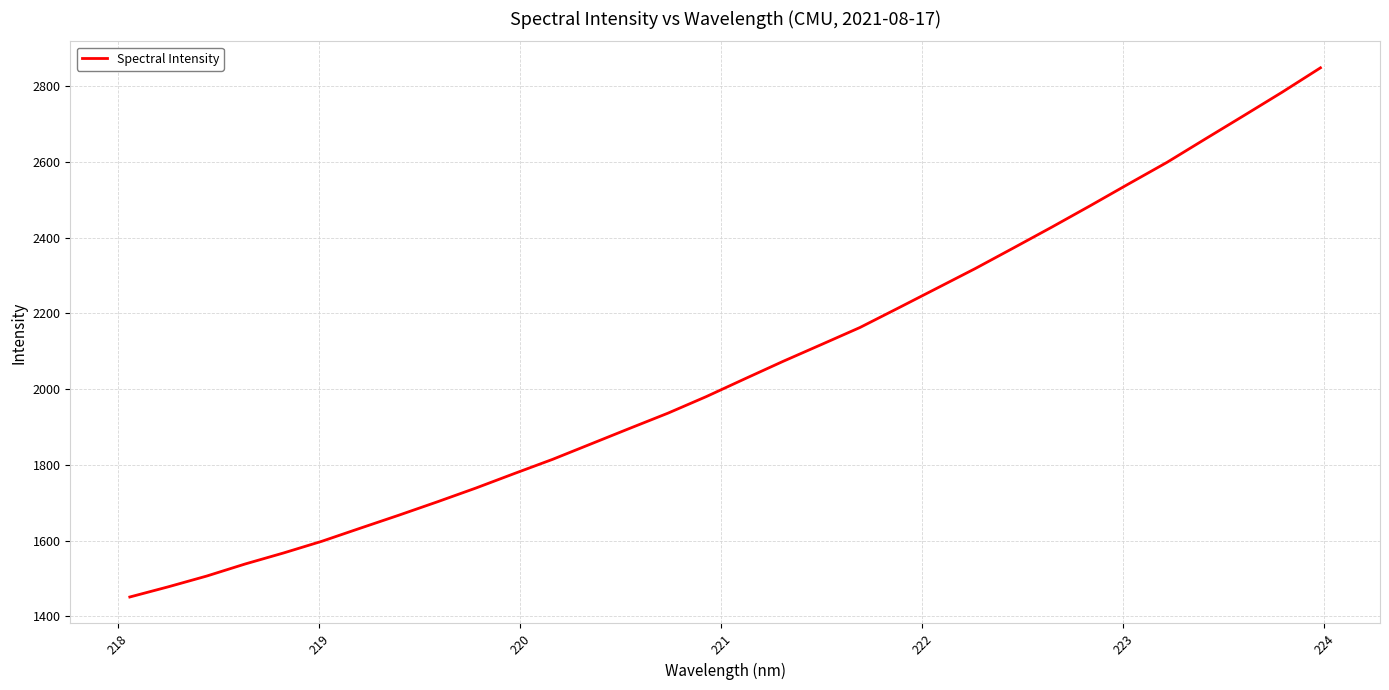

What is the minimum value shown in the chart?

1450.9